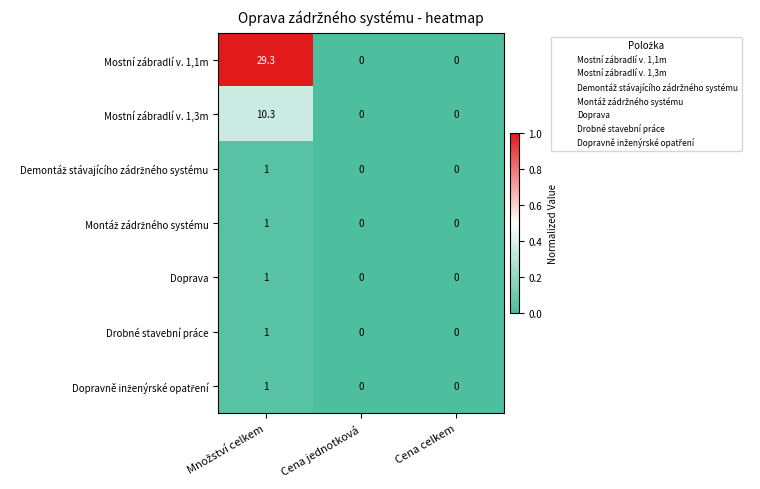

Is it true that Mostní zábradlí v. 1,3m equals 5.8 at Cena celkem?

False